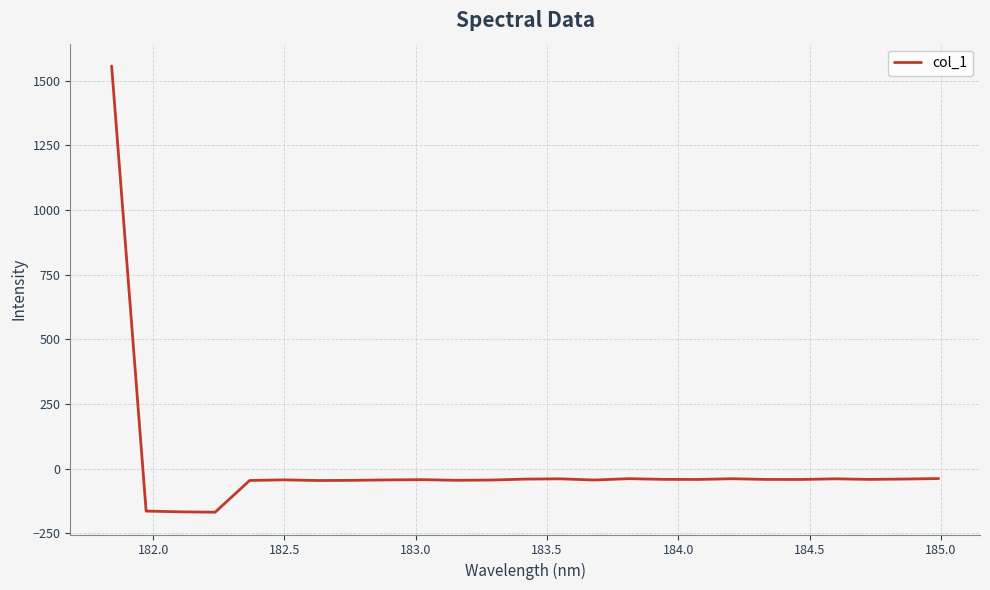

What is the smallest value displayed?

-168.9